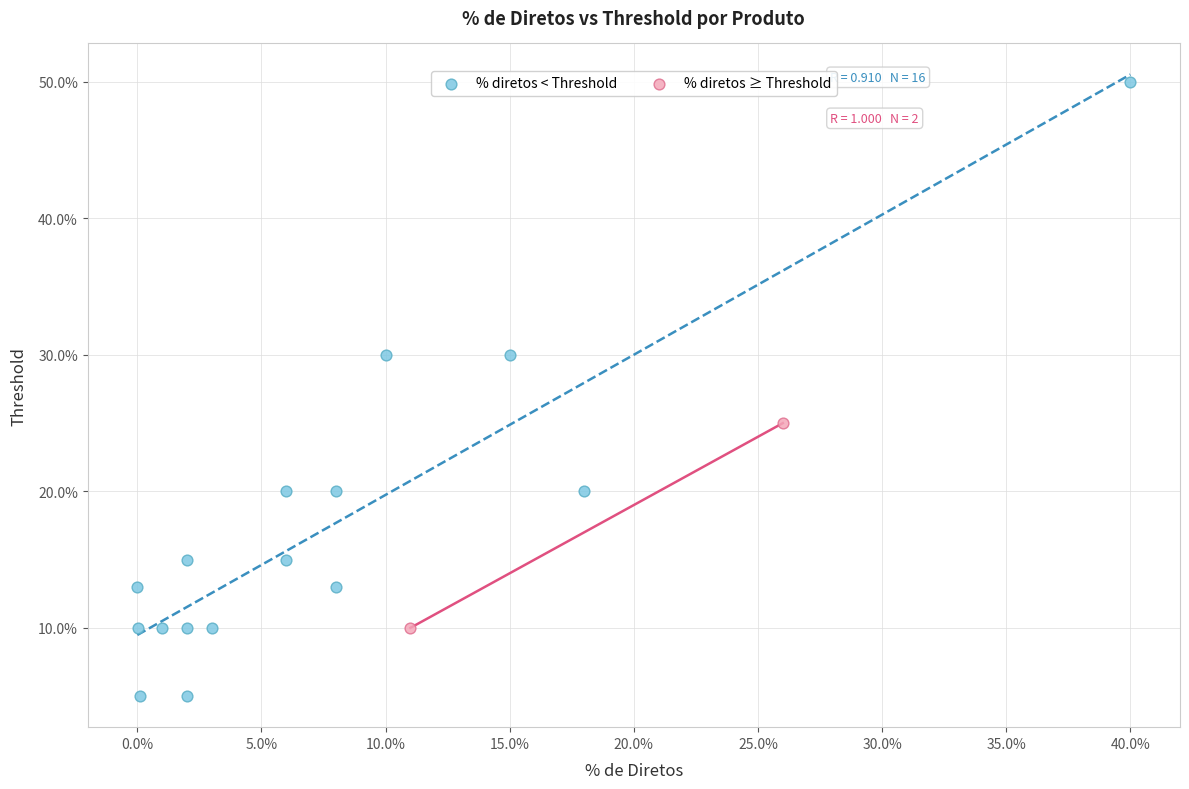

What are all the series names shown in the legend?

% diretos < Threshold, % diretos ≥ Threshold